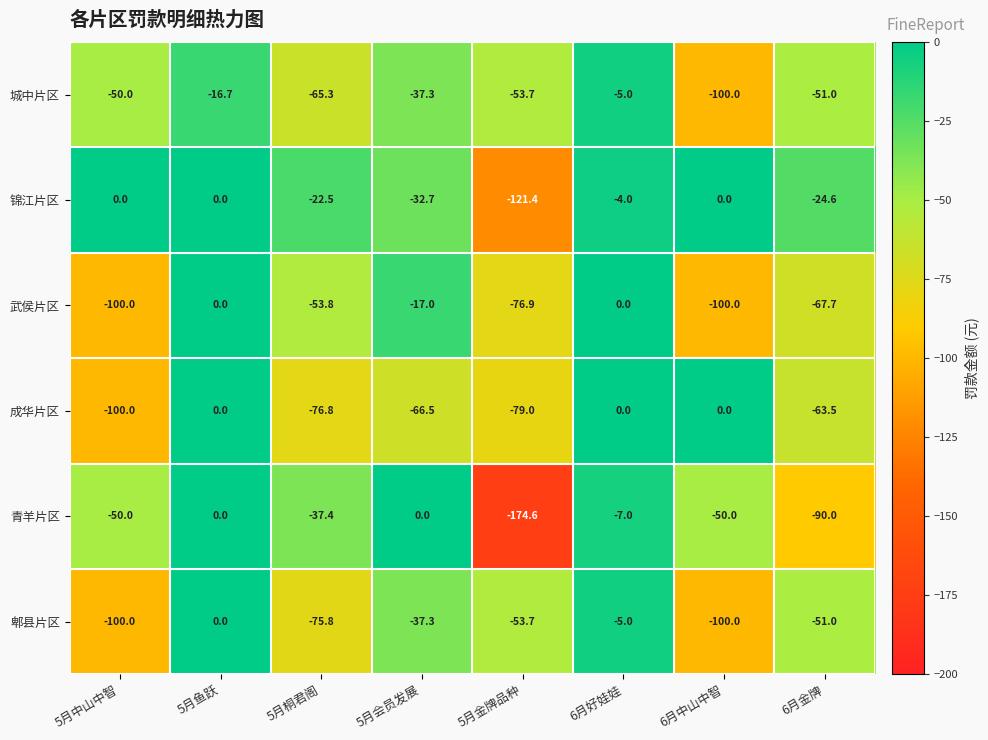

At 5月桐君阁, list the series in order from largest to smallest.

锦江片区, 青羊片区, 武侯片区, 城中片区, 郫县片区, 成华片区